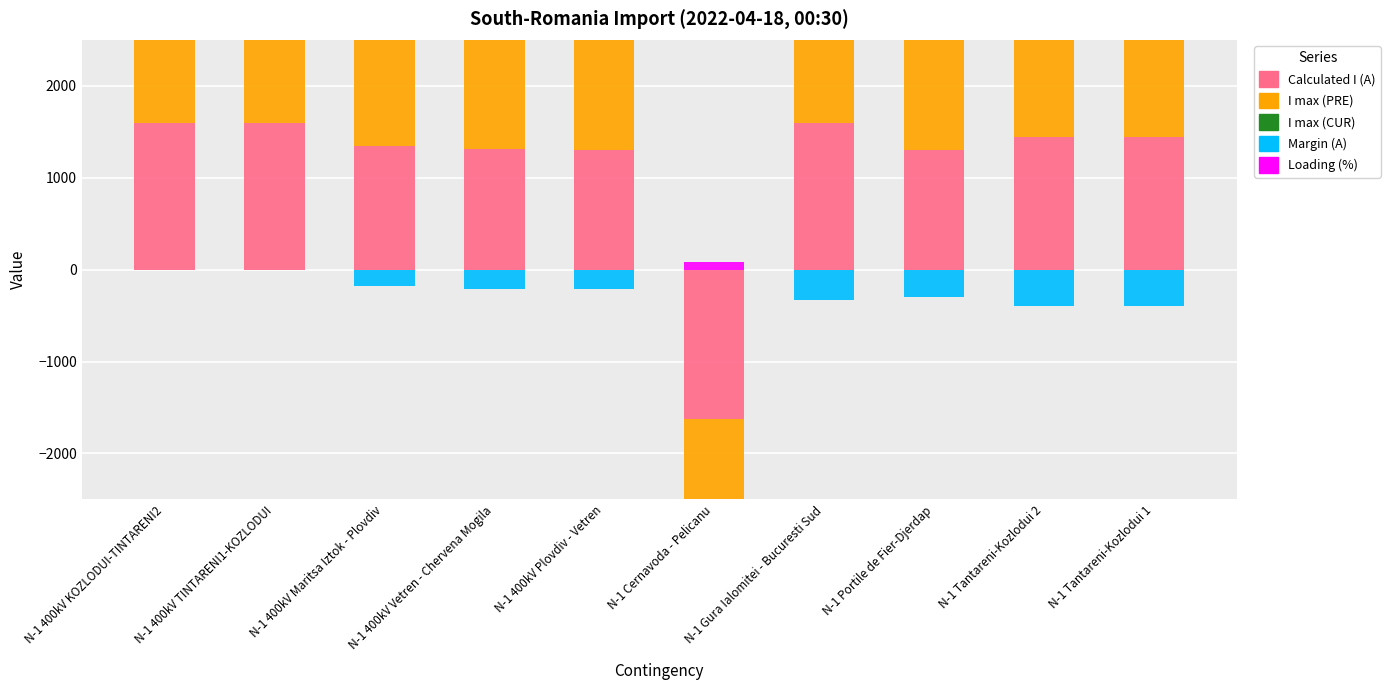

At which category is the sum across all series the highest?

N-1 Gura Ialomitei - Bucuresti Sud